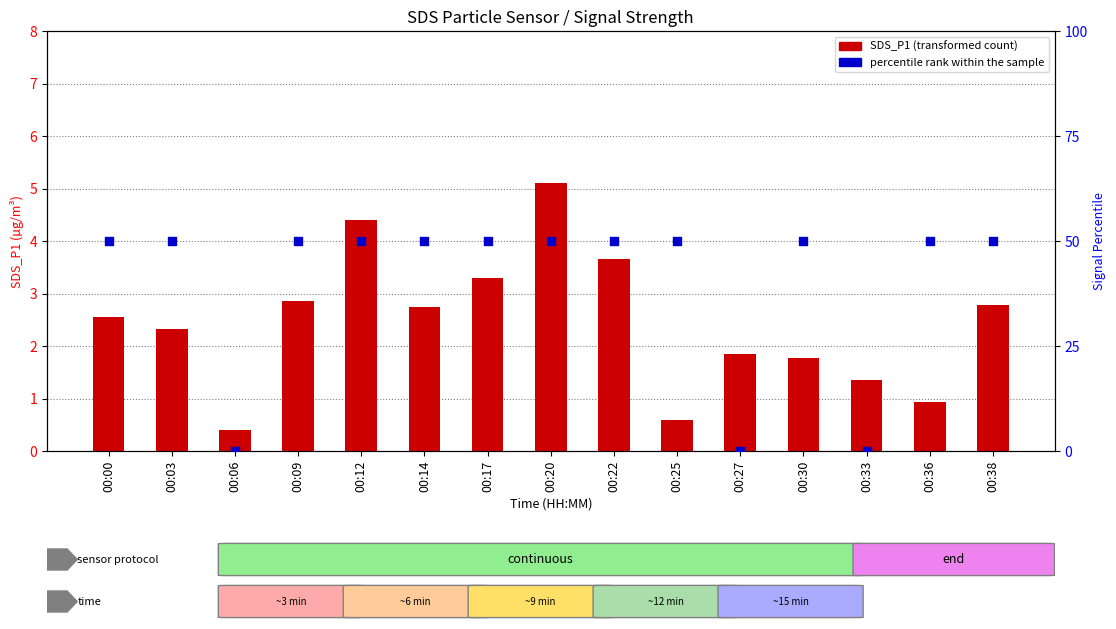

At how many categories does at least one series exceed 22?

12